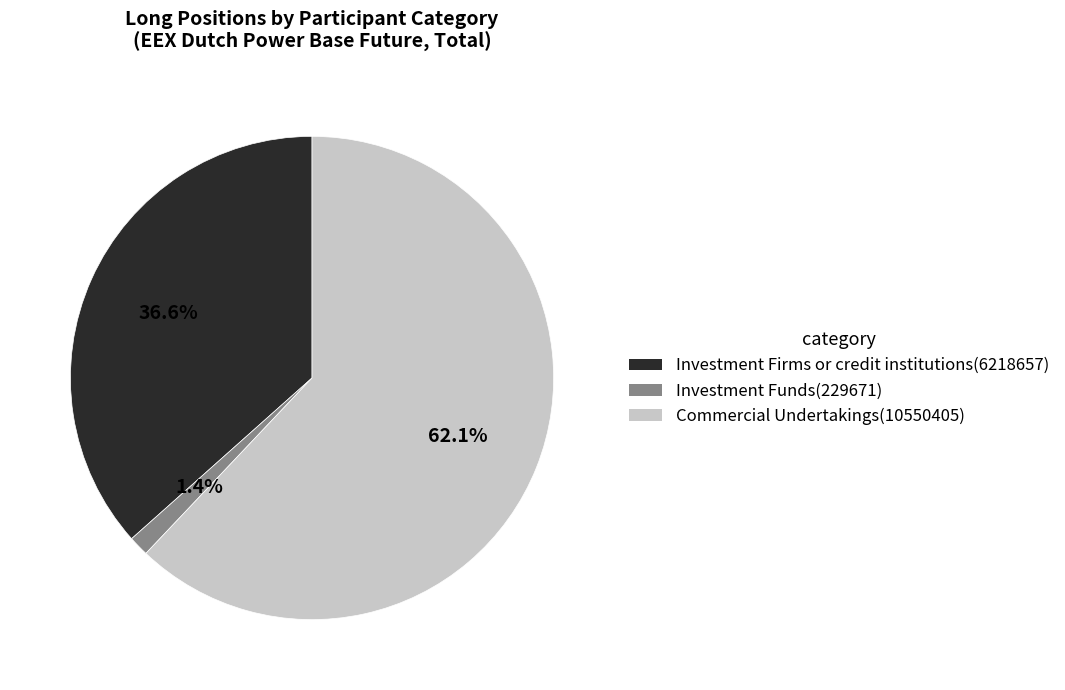

Is there any slice that represents more than half of the pie?

Yes